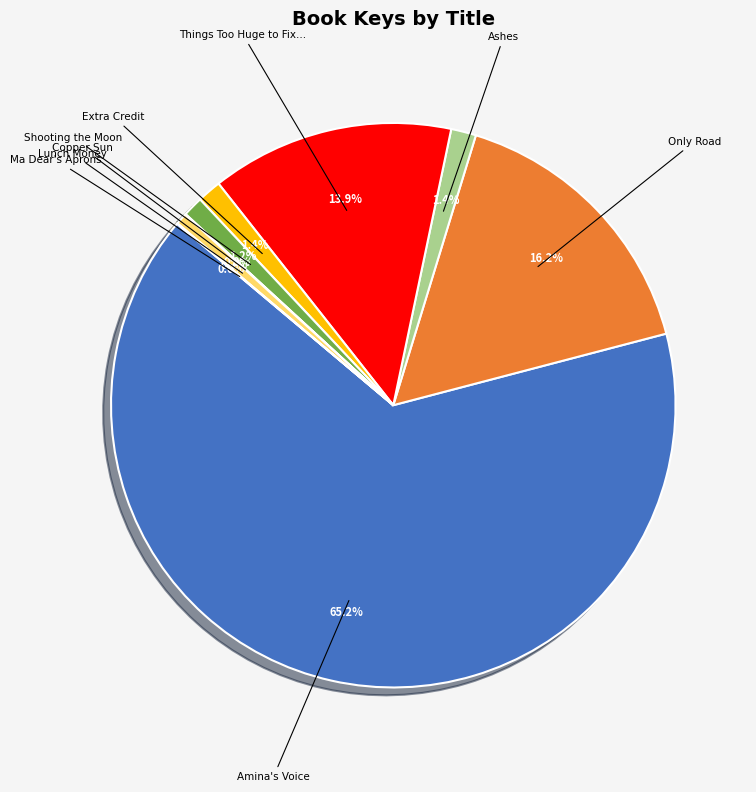

Between Ashes and Amina's Voice, which is larger?

Amina's Voice